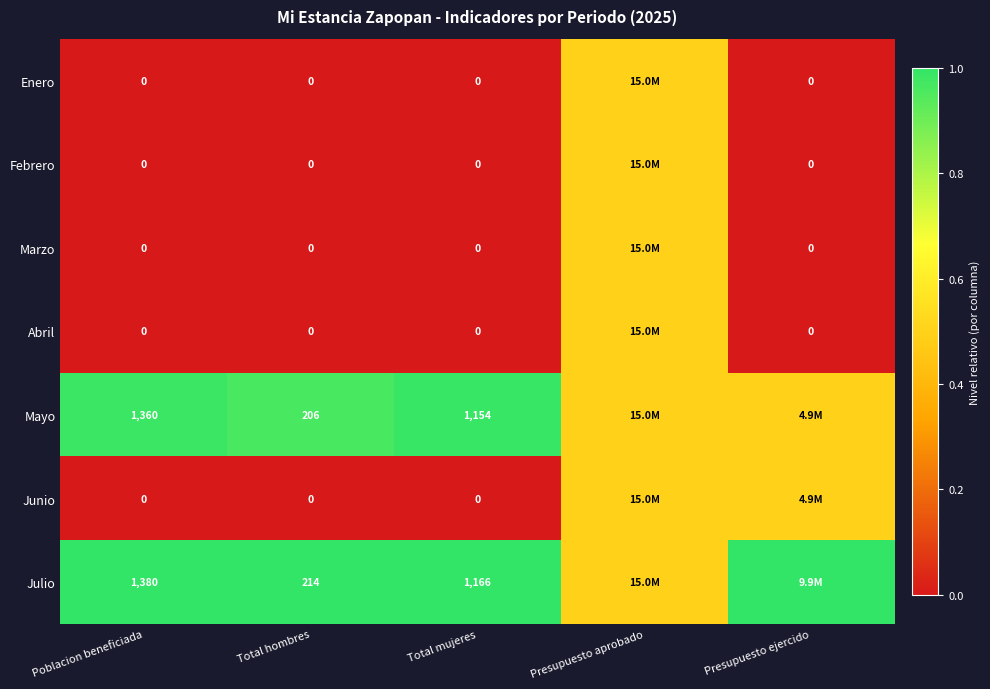

At how many categories does at least one series exceed 0?

5